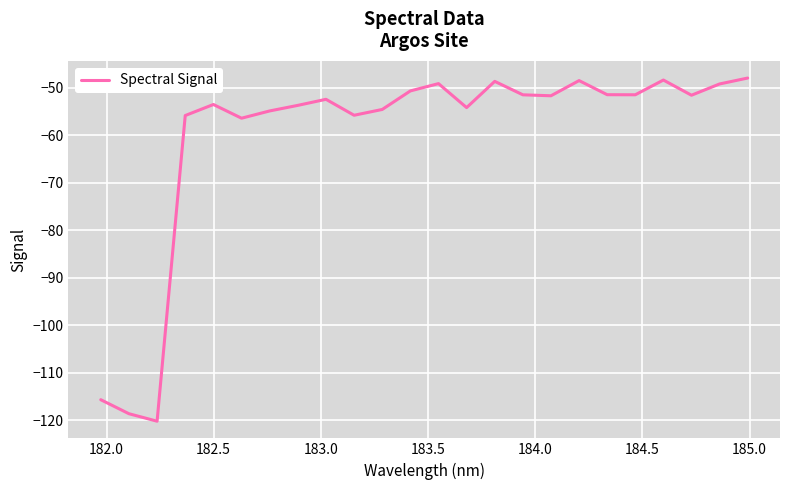

How many lines are shown in the chart?

1